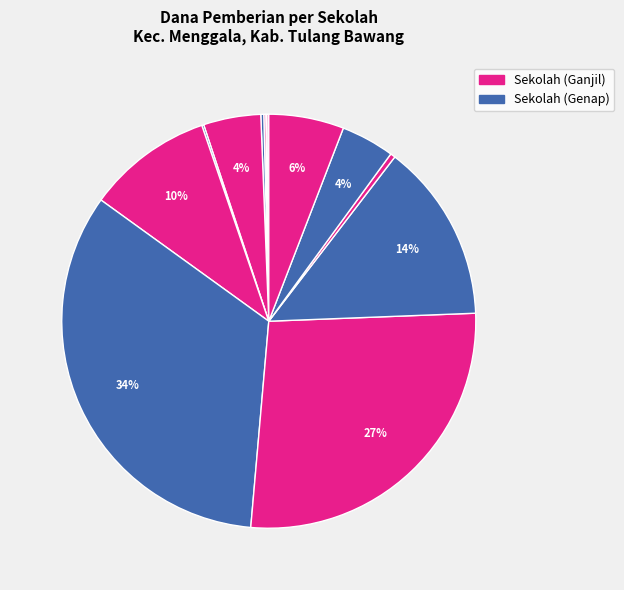

To the nearest percent, what is the difference between the largest and smallest slice percentages?

33%